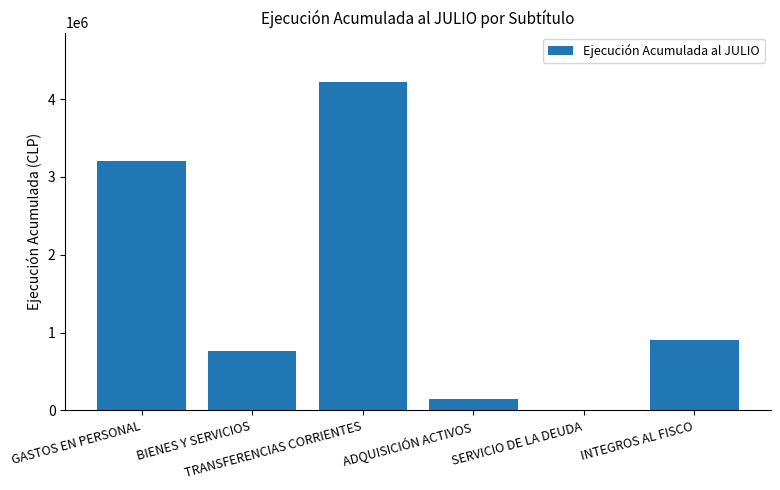

How many categories are shown in the chart?

6